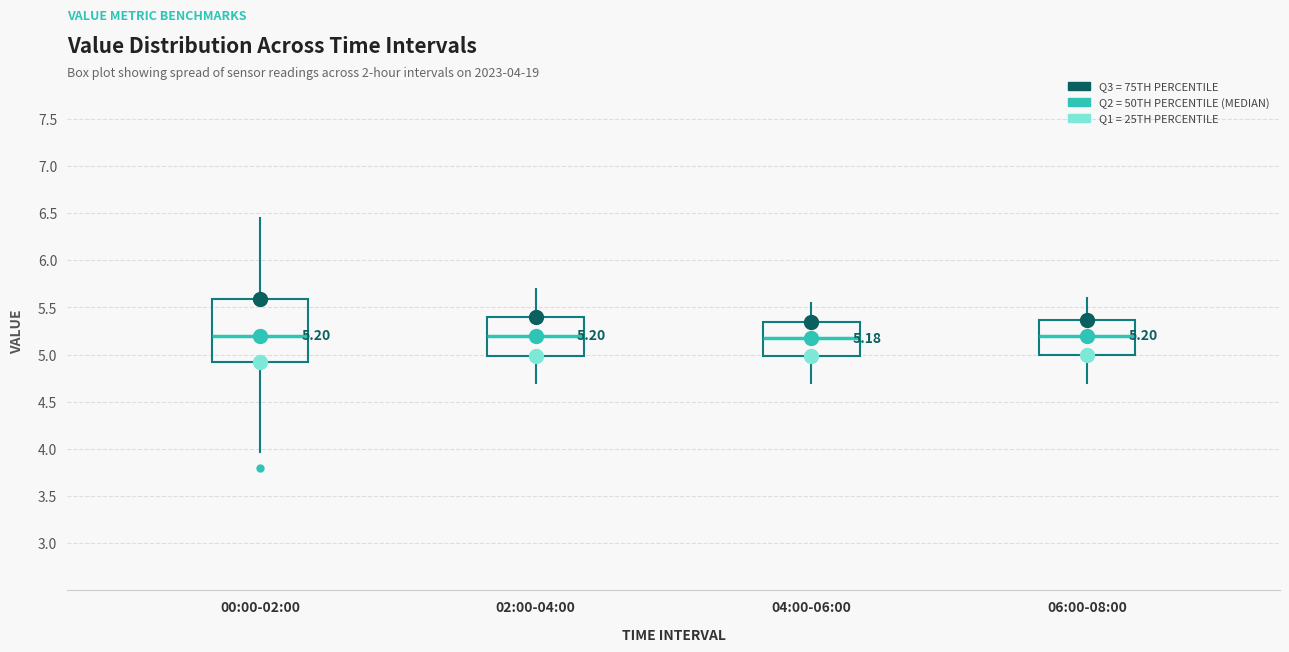

Which box is the tallest, from its lower edge to its upper edge?

00:00-02:00